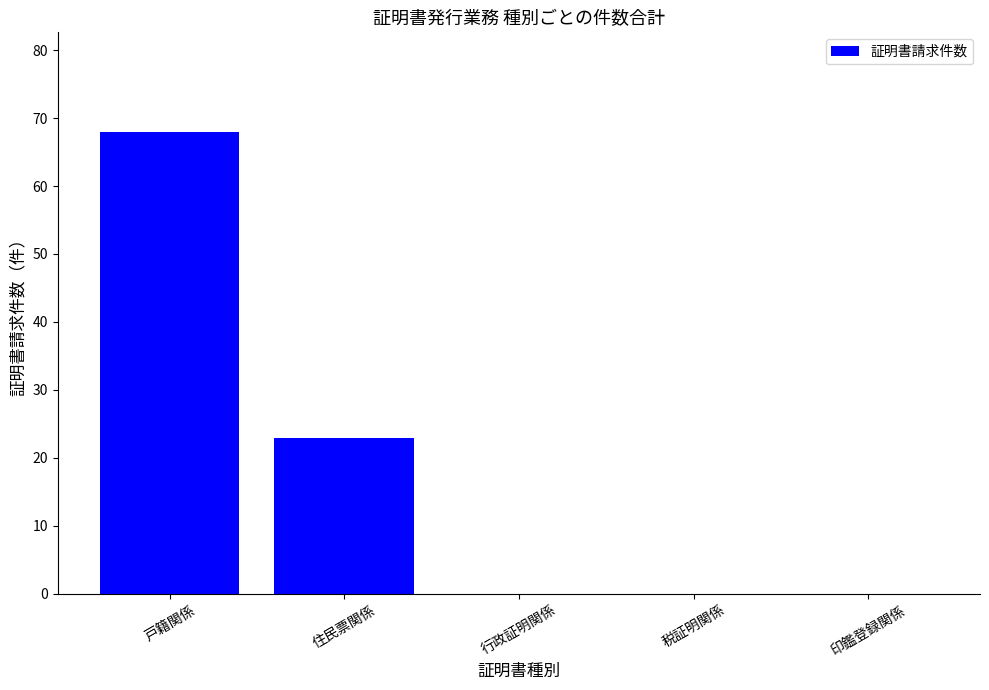

At which category does the chart reach its peak across all series?

戸籍関係